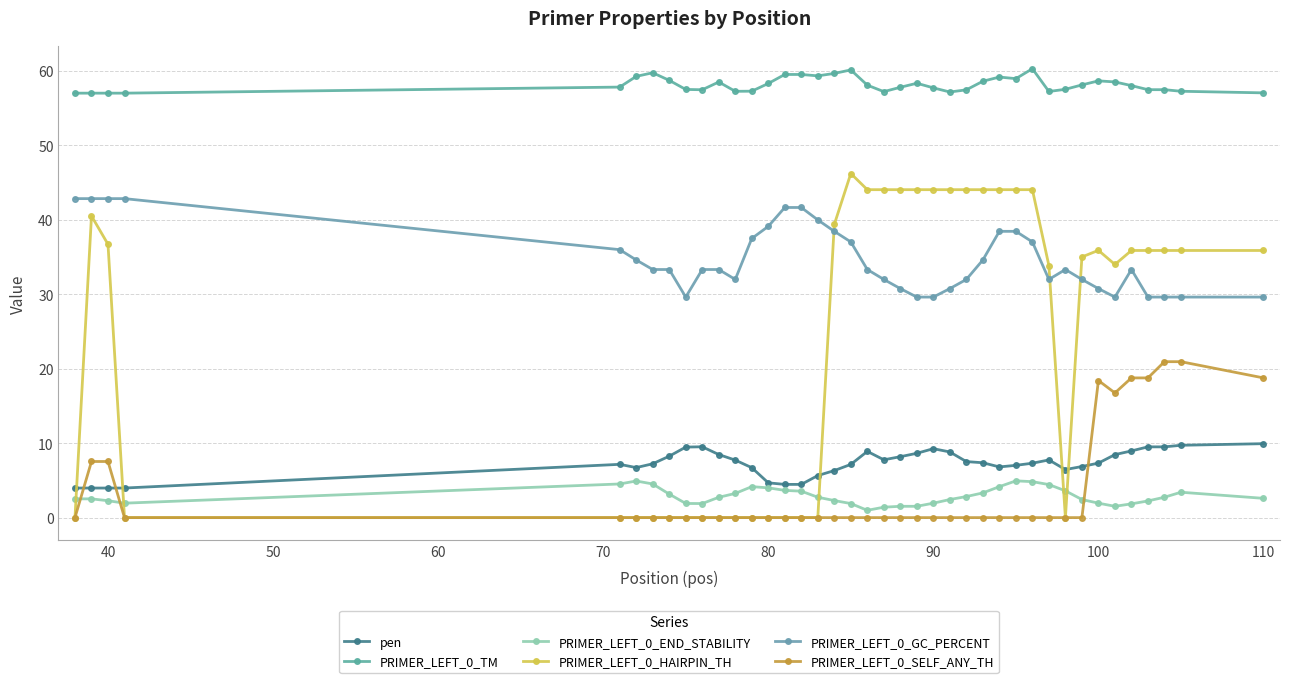

What are all the series names shown in the legend?

pen, PRIMER_LEFT_0_TM, PRIMER_LEFT_0_END_STABILITY, PRIMER_LEFT_0_HAIRPIN_TH, PRIMER_LEFT_0_GC_PERCENT, PRIMER_LEFT_0_SELF_ANY_TH